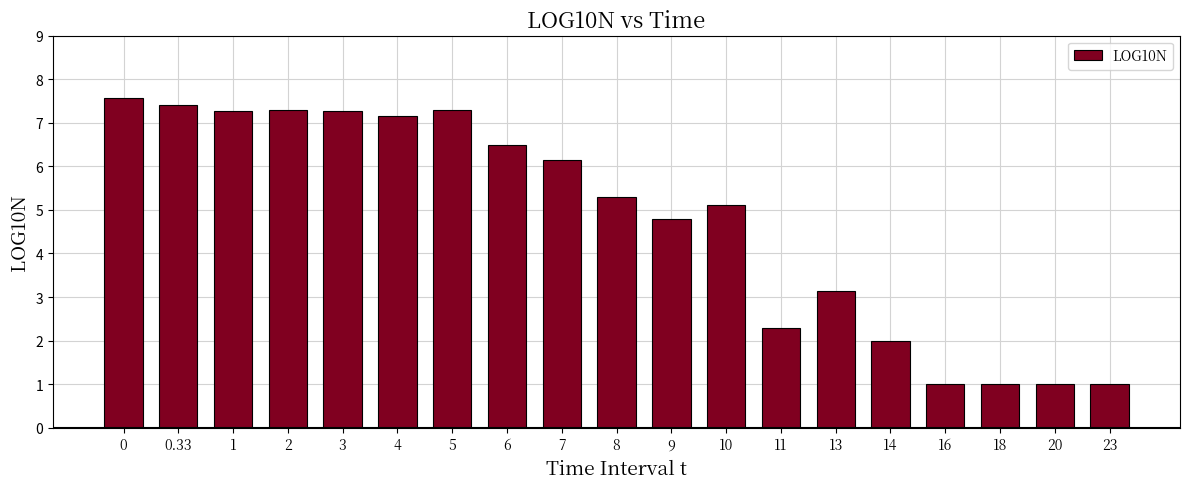

What is the label of the 6th bar from the right?

13